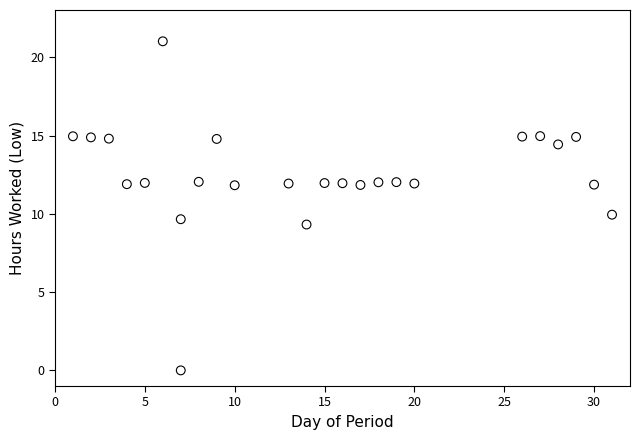

What is the range of Y values (max minus min)?

21.0